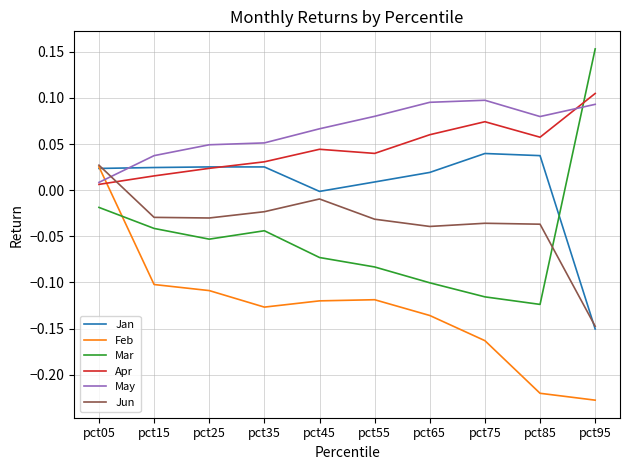

Between pct05 and pct45, which series saw the biggest shift?

Feb